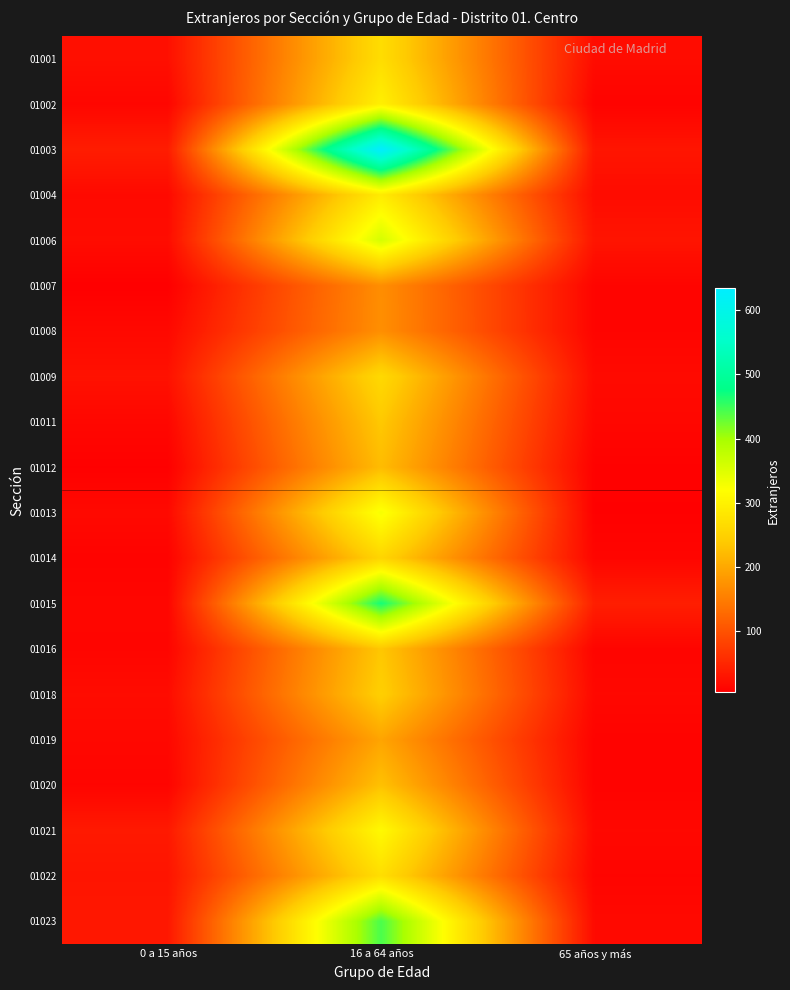

How many series are shown in this chart?

20